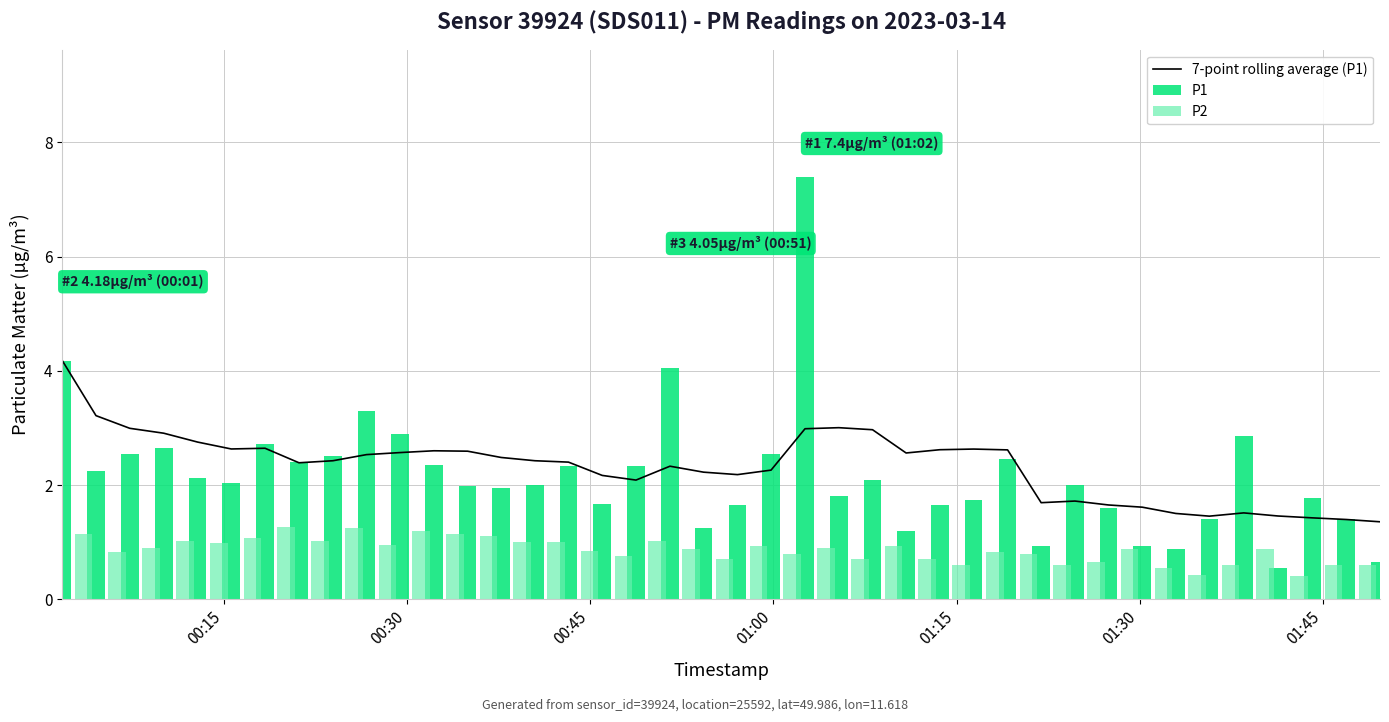

What are all the series names shown in the legend?

7-point rolling average (P1), P1, P2